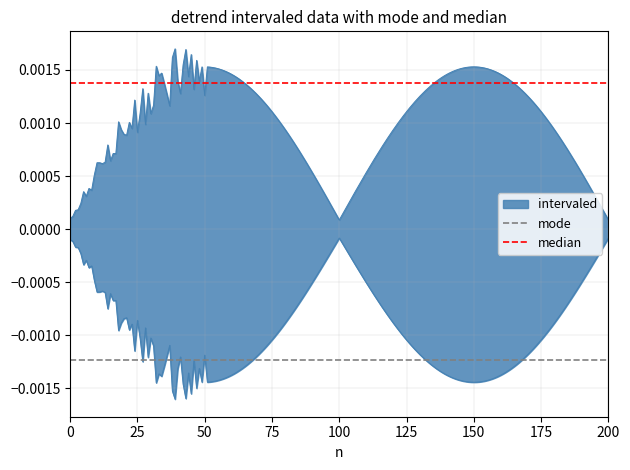

The value of mode at 25 is -0.0. True or false?

True